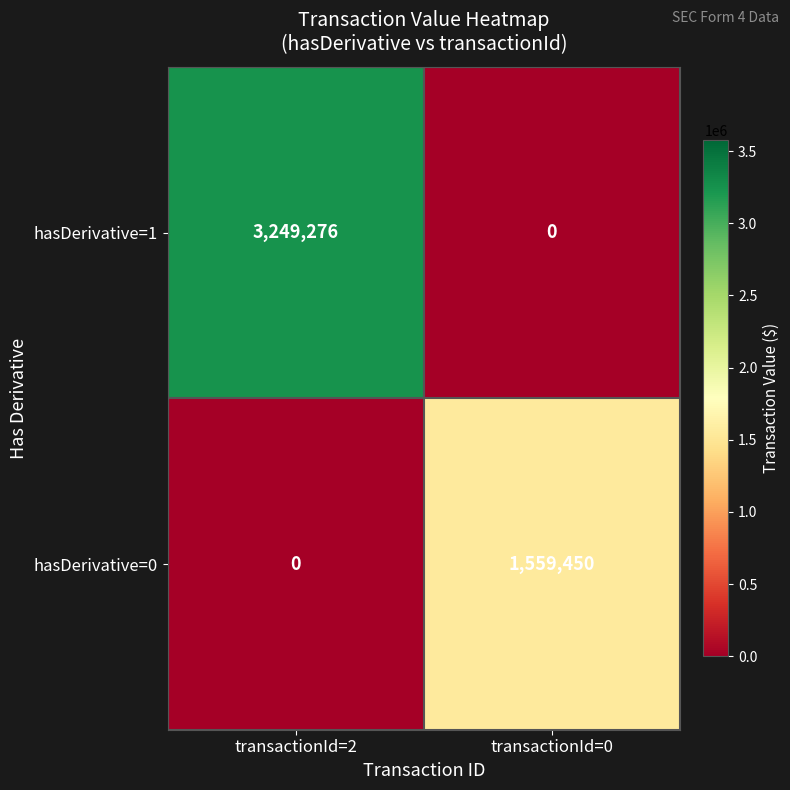

List the series in order of their overall mean, highest first.

hasDerivative=1, hasDerivative=0